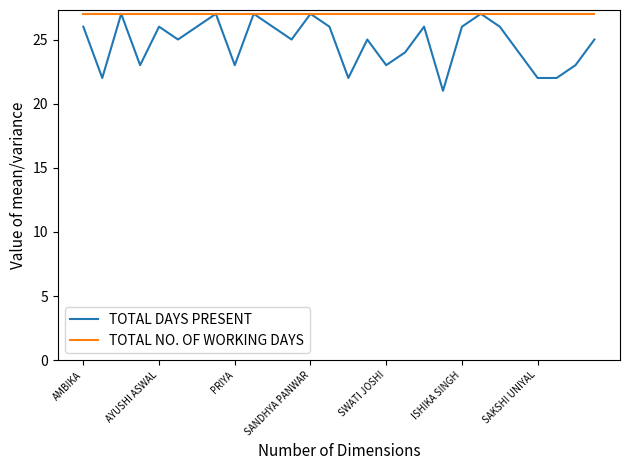

Which series has the widest spread of values?

TOTAL DAYS PRESENT